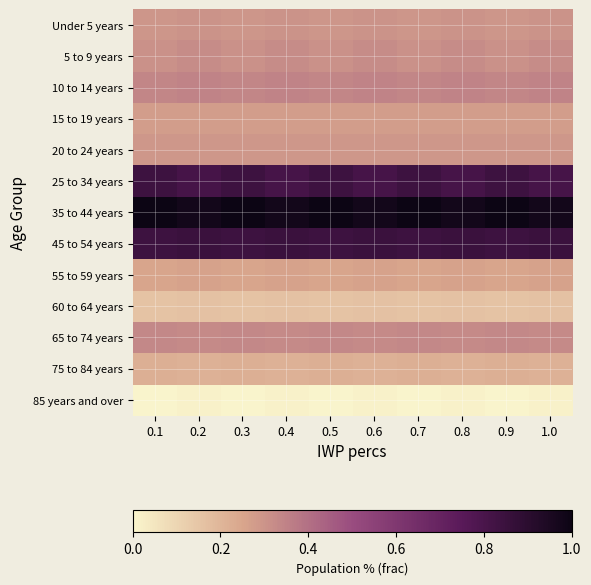

Which has a higher value, 0.9 or 0.6?

0.6